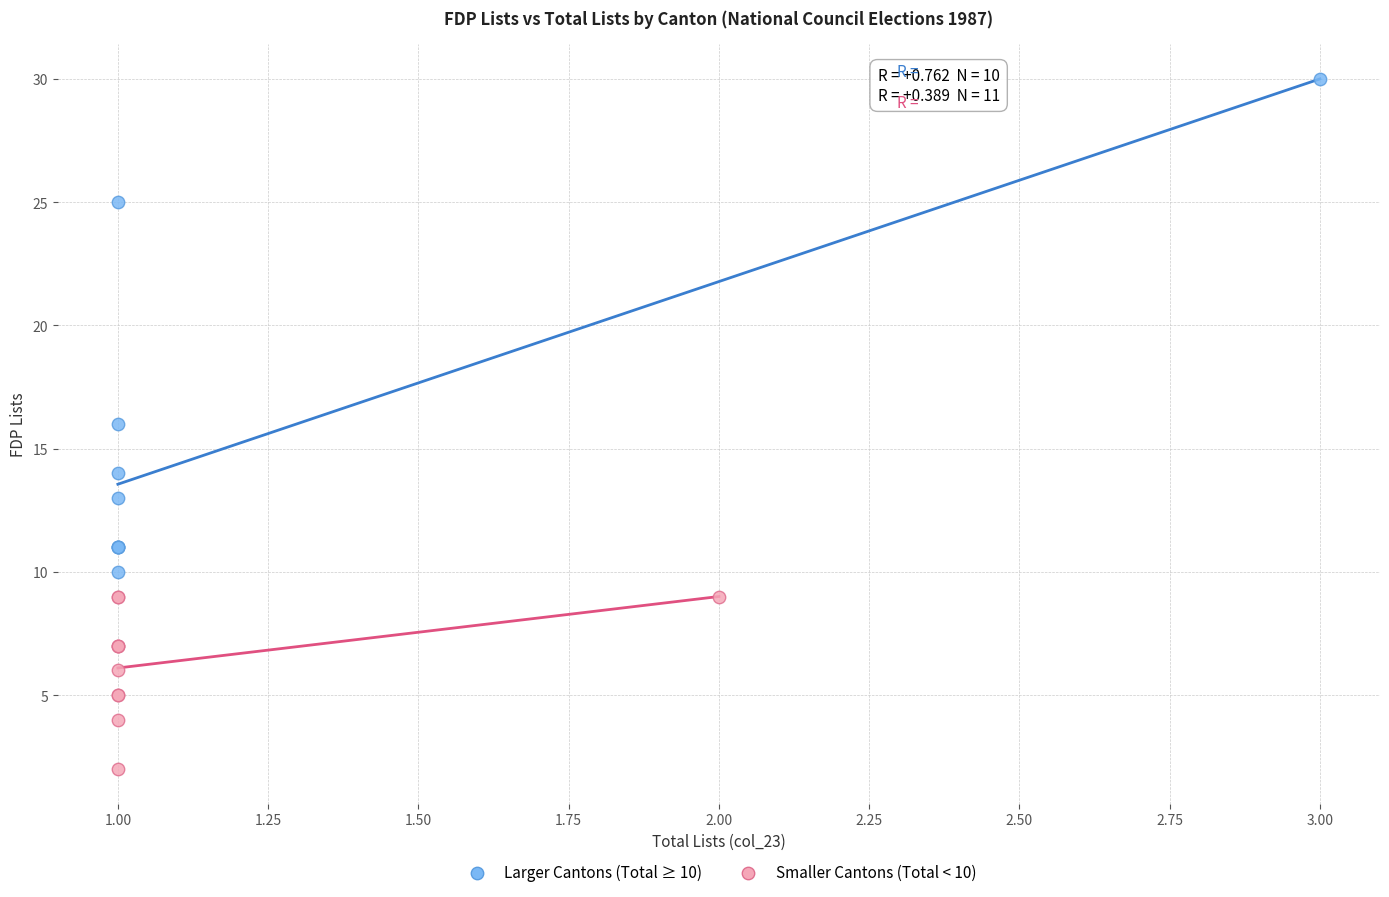

Which series contains the highest Y value?

Larger Cantons (Total ≥ 10)